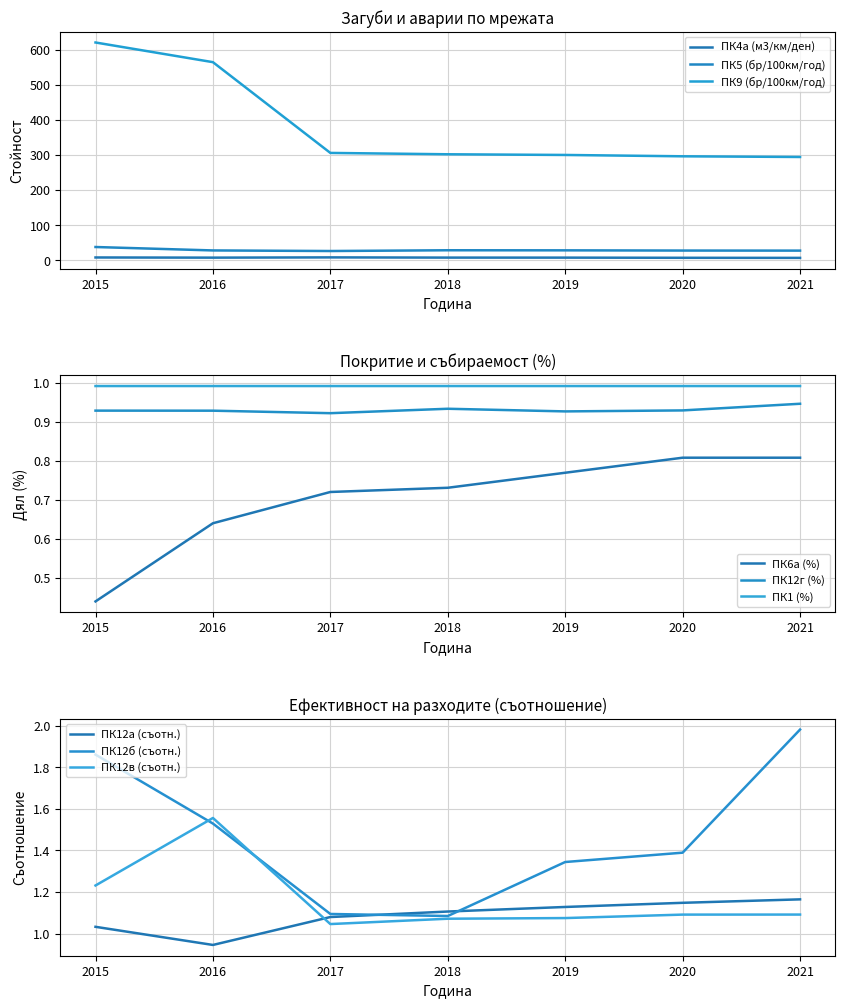

Is the value of ПК9 (бр/100км/год) at 2018 greater than the value of ПК5 (бр/100км/год) at 2016?

Yes